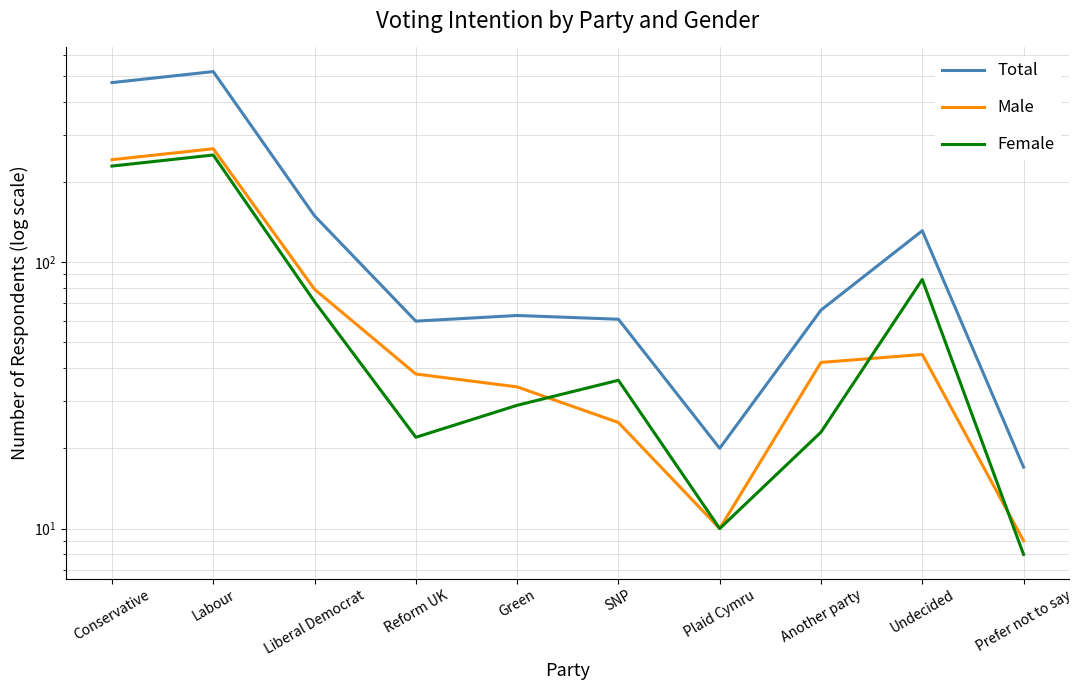

Which series has the largest total across all categories?

Total